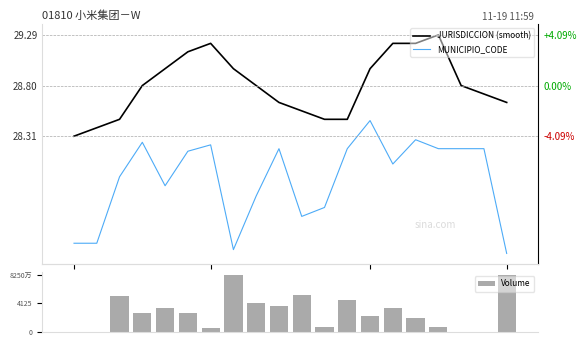

Rank the categories by Volume value from lowest to highest.

0, 1, 17, 18, 6, 11, 16, 15, 13, 3, 5, 4, 14, 9, 8, 12, 2, 10, 7, 19